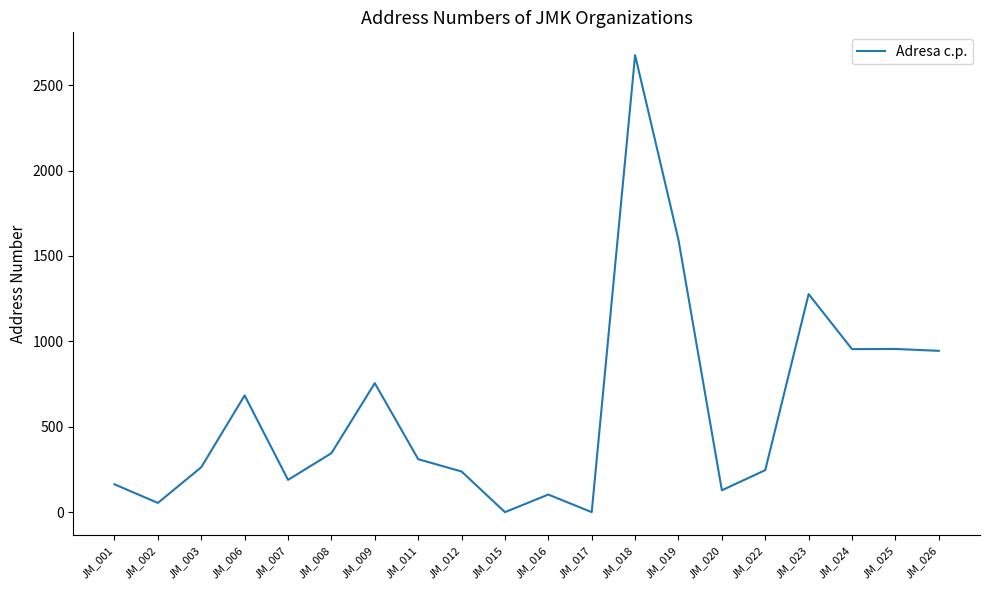

Is it true that the value at JM_001 is 164?

True